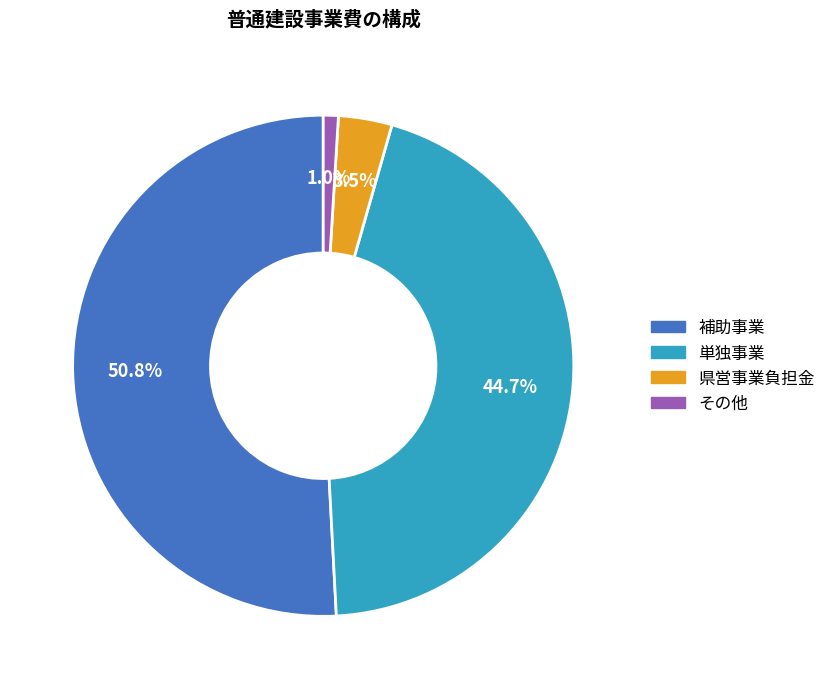

Count the number of slices in the pie.

4